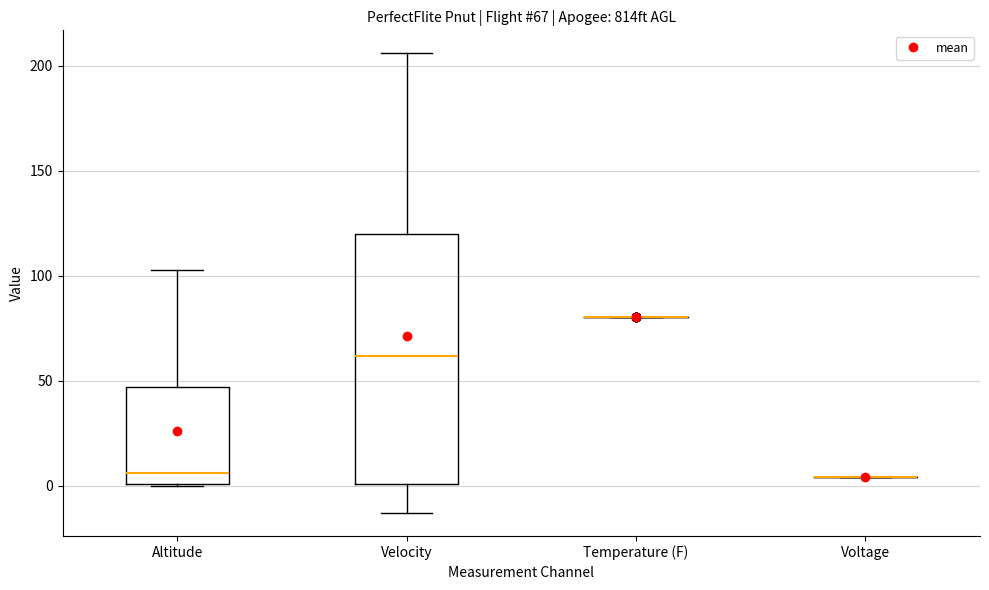

Which box is the tallest, from its lower edge to its upper edge?

Velocity